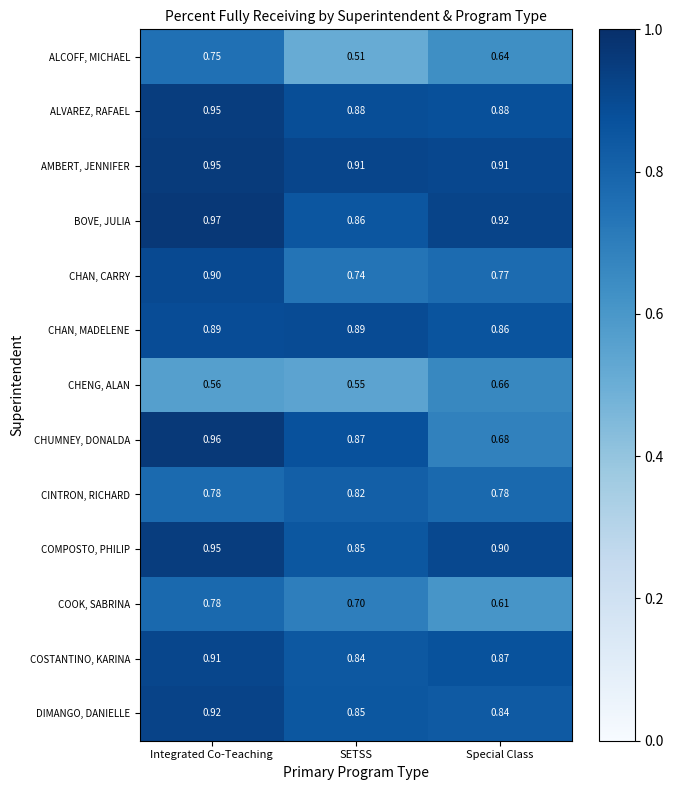

Rank the series at Special Class from lowest to highest value.

COOK, SABRINA, ALCOFF, MICHAEL, CHENG, ALAN, CHUMNEY, DONALDA, CHAN, CARRY, CINTRON, RICHARD, DIMANGO, DANIELLE, CHAN, MADELENE, COSTANTINO, KARINA, ALVAREZ, RAFAEL, COMPOSTO, PHILIP, AMBERT, JENNIFER, BOVE, JULIA